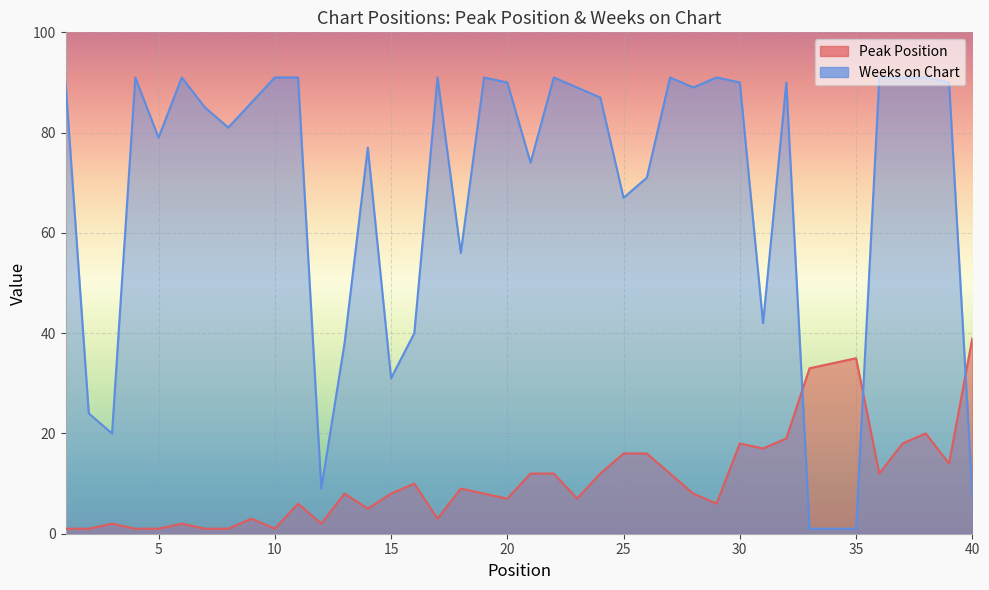

Between 16 and 34, which series saw the biggest shift?

Weeks on Chart